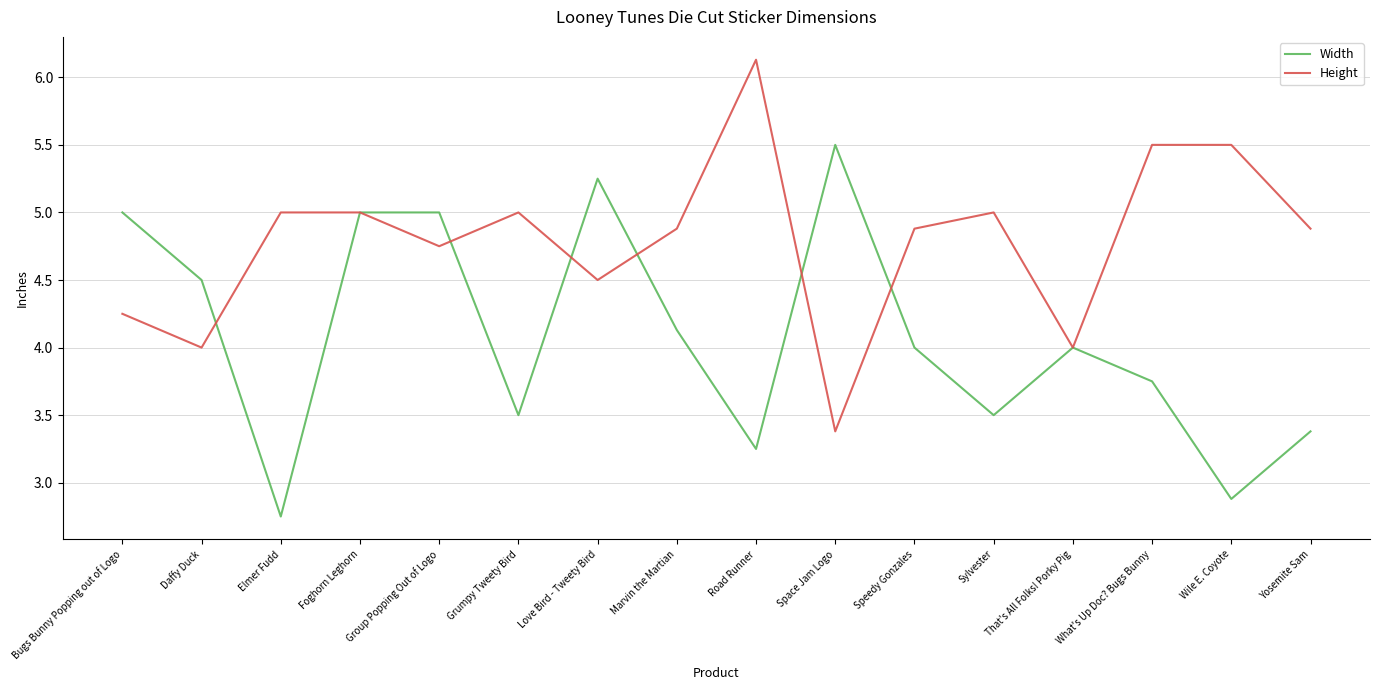

What is the approximate value of Width at Space Jam Logo?

5.5